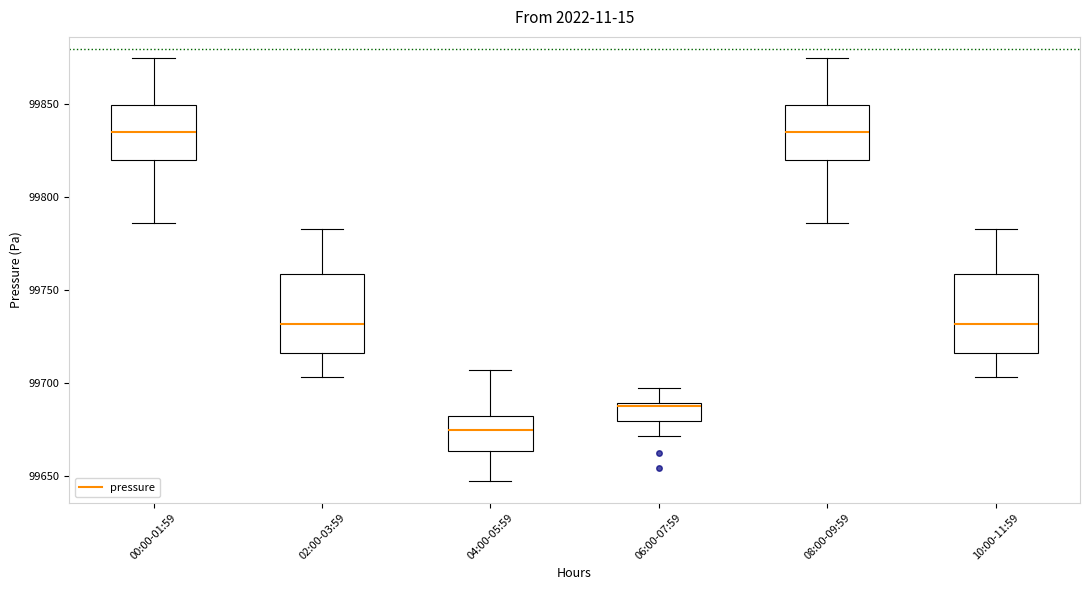

Which box has the lowest median line?

04:00-05:59